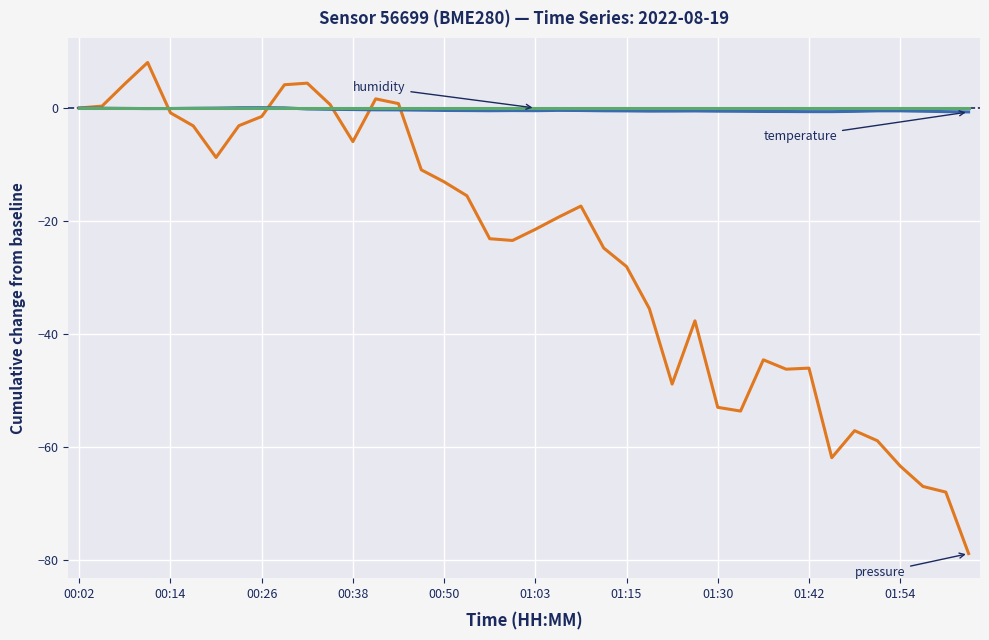

What is the greatest value displayed?

8.1